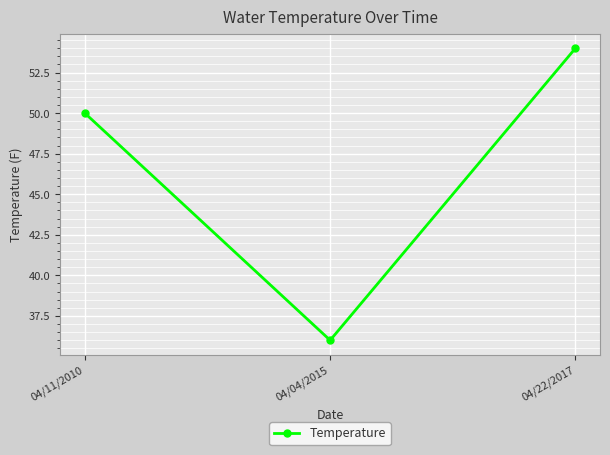

Where is the data nearest to the value 45?

04/11/2010